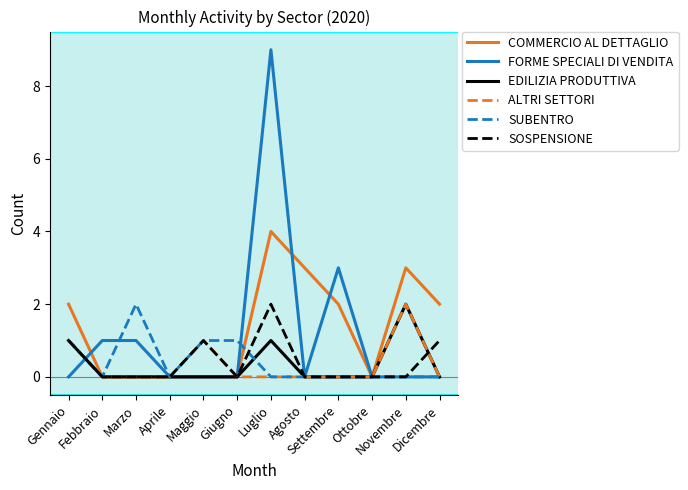

How many categories are shown in the chart?

12